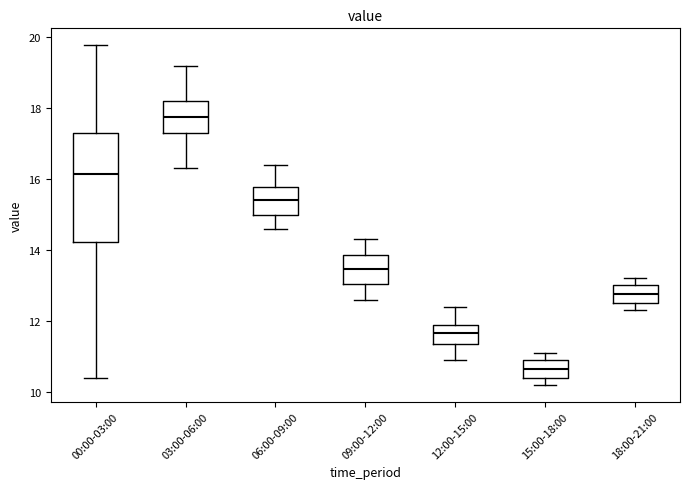

Which box has the highest median line?

03:00-06:00